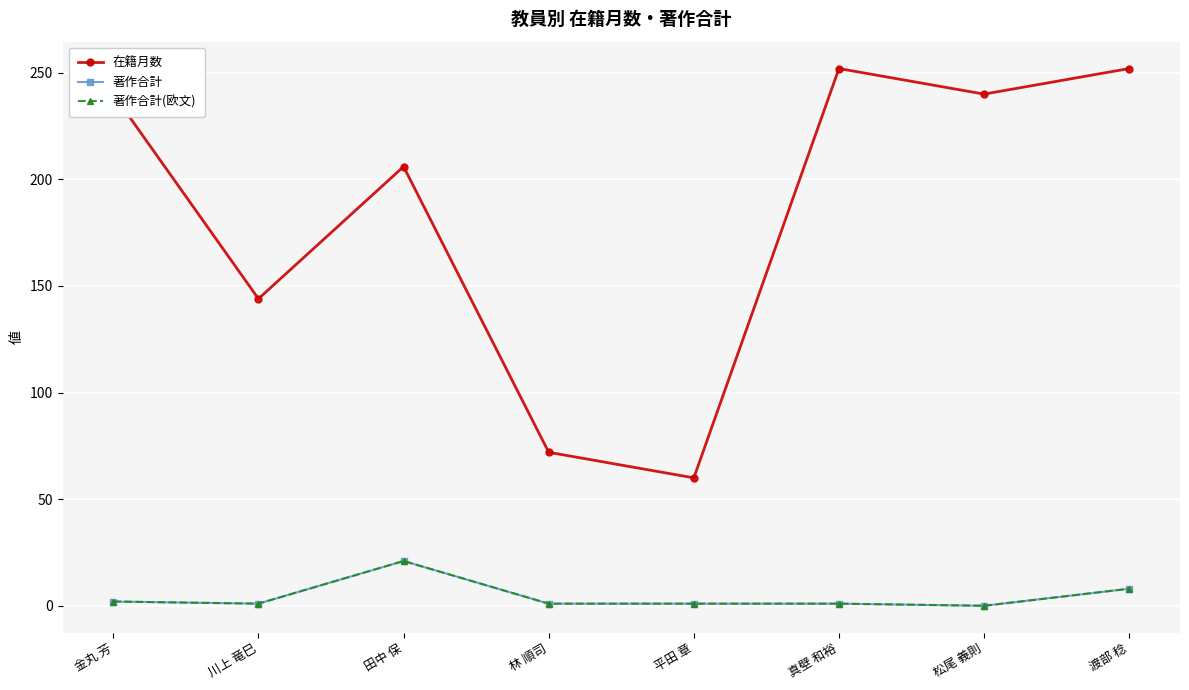

What is the sum of the 著作合計(欧文) values at 真壁 和裕 and 渡部 稔?

9